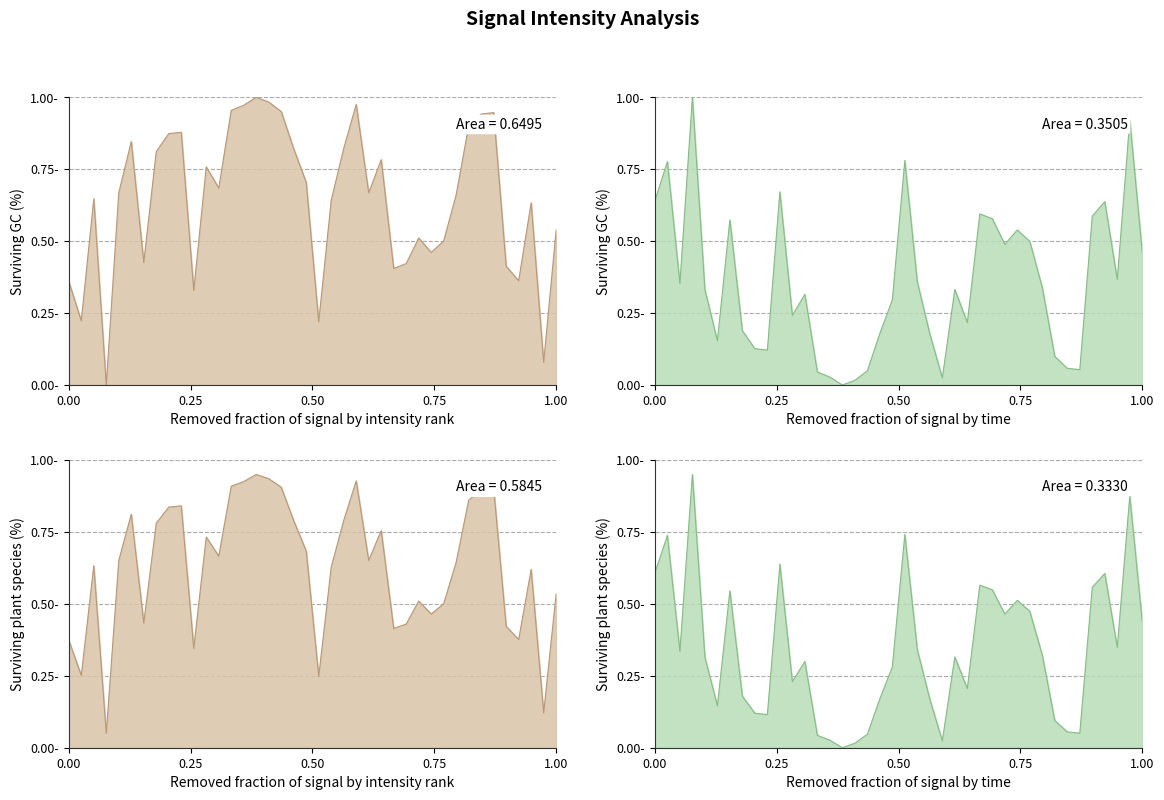

Where is the first local minimum?

0.25